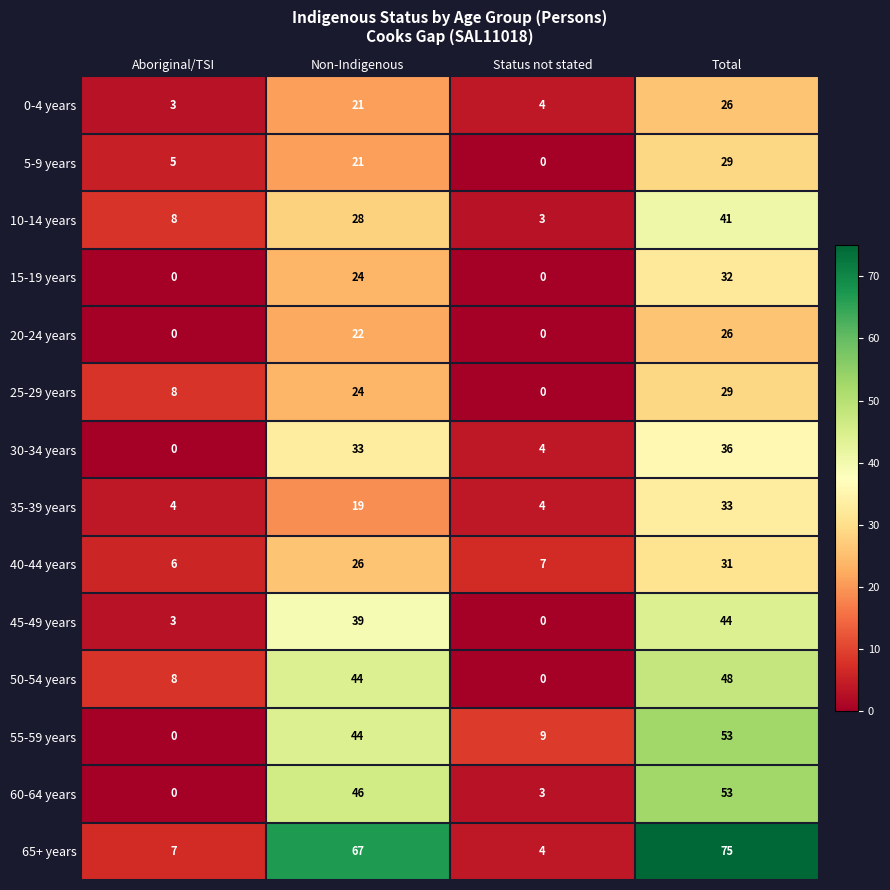

The value of 65+ years at Total is 75. True or false?

True